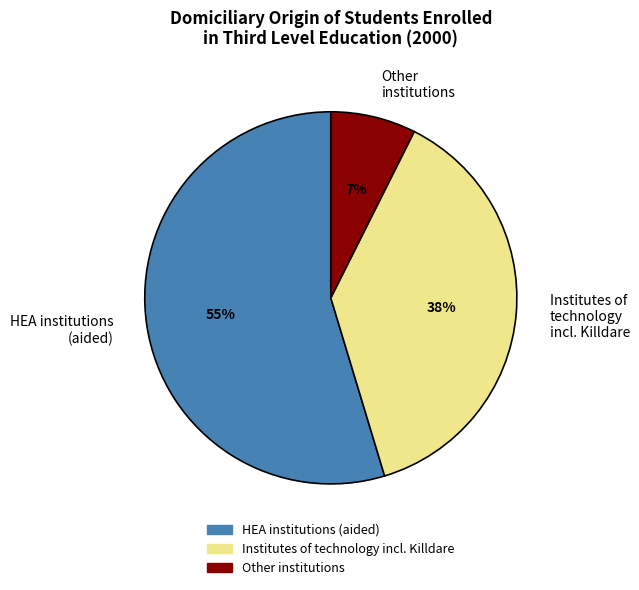

How many slices are in this pie chart?

3